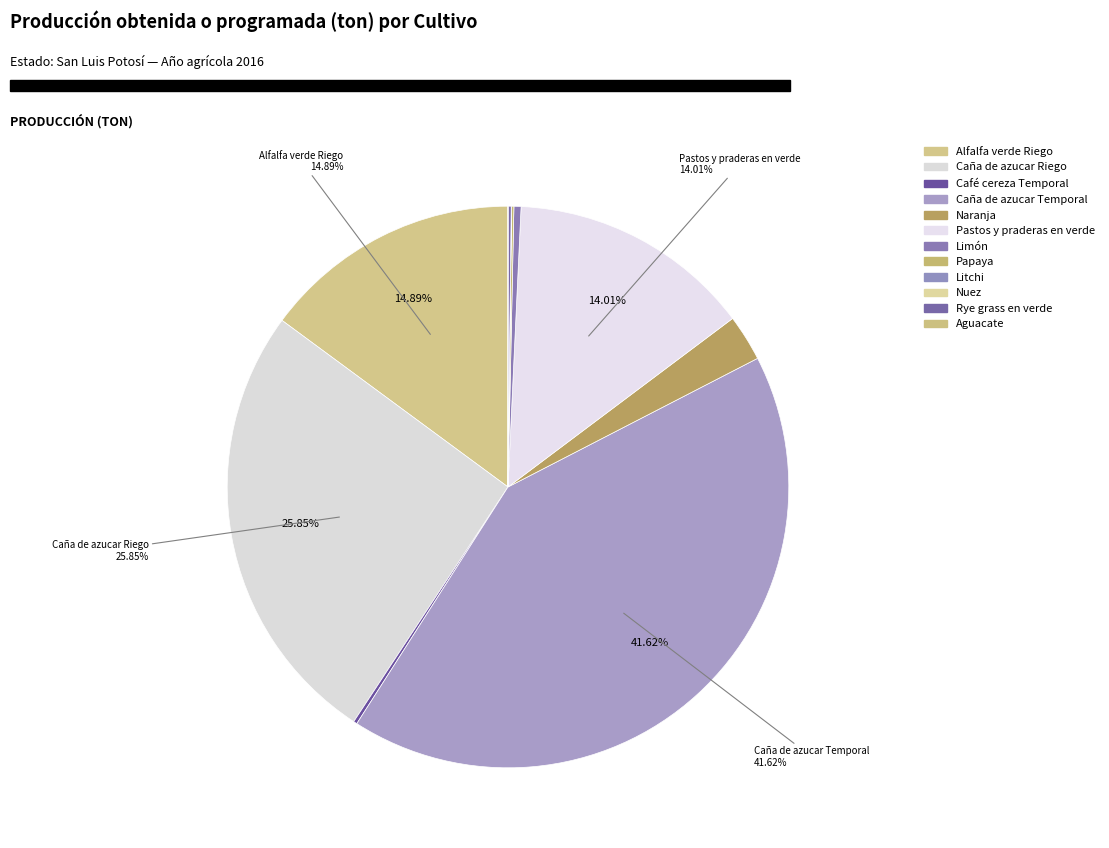

Which slice is the smallest?

Aguacate